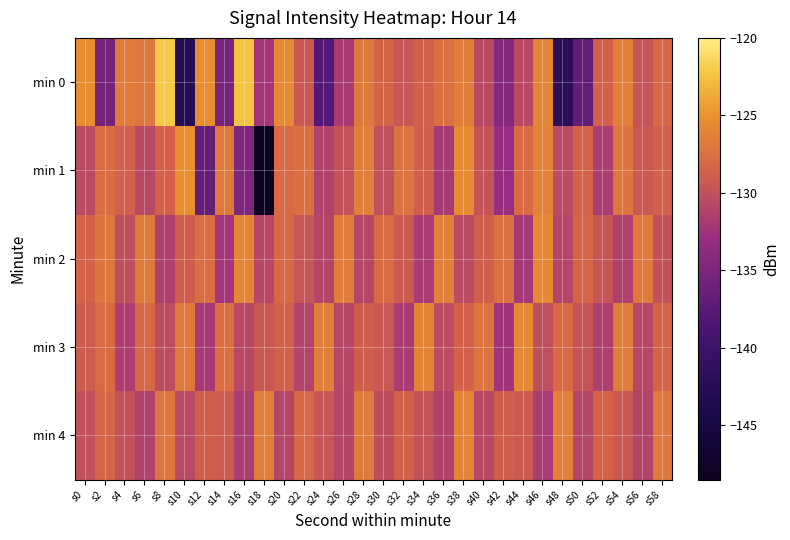

Which has a higher value, s32 or s12?

s12